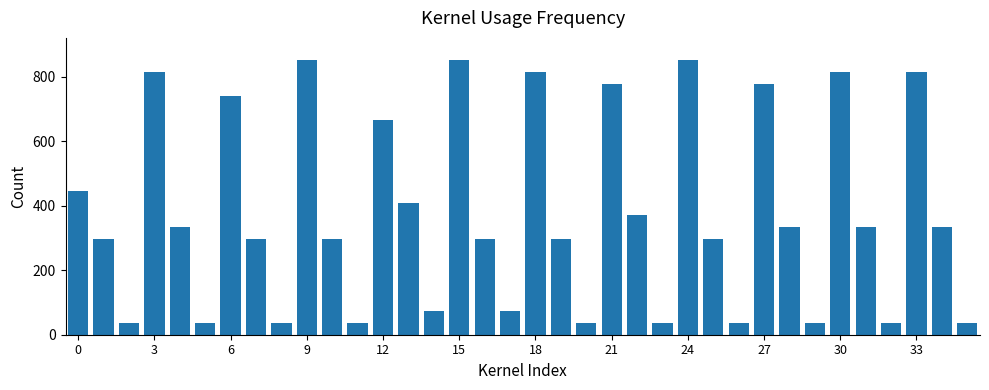

How many bars are there in total?

36